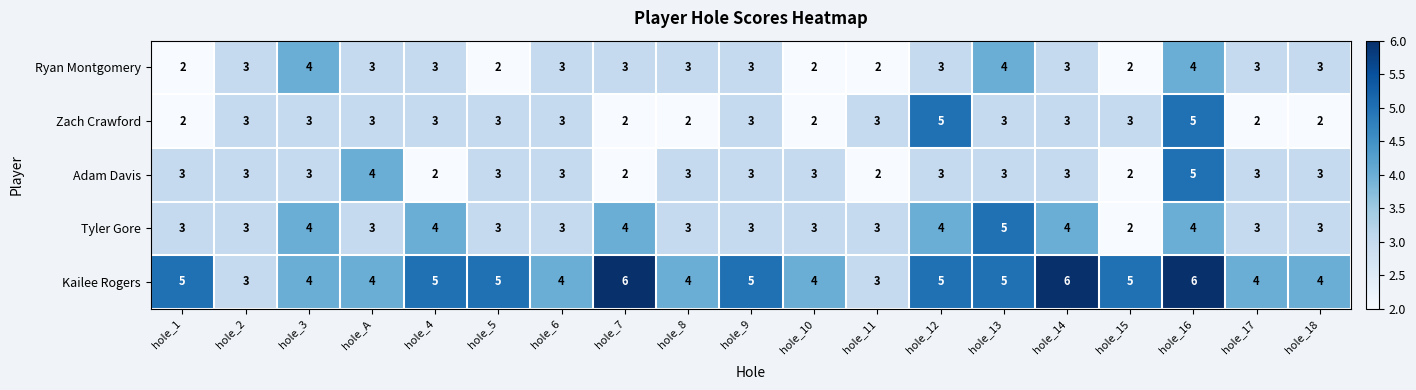

What is the spread (max minus min) of values at hole_14?

3